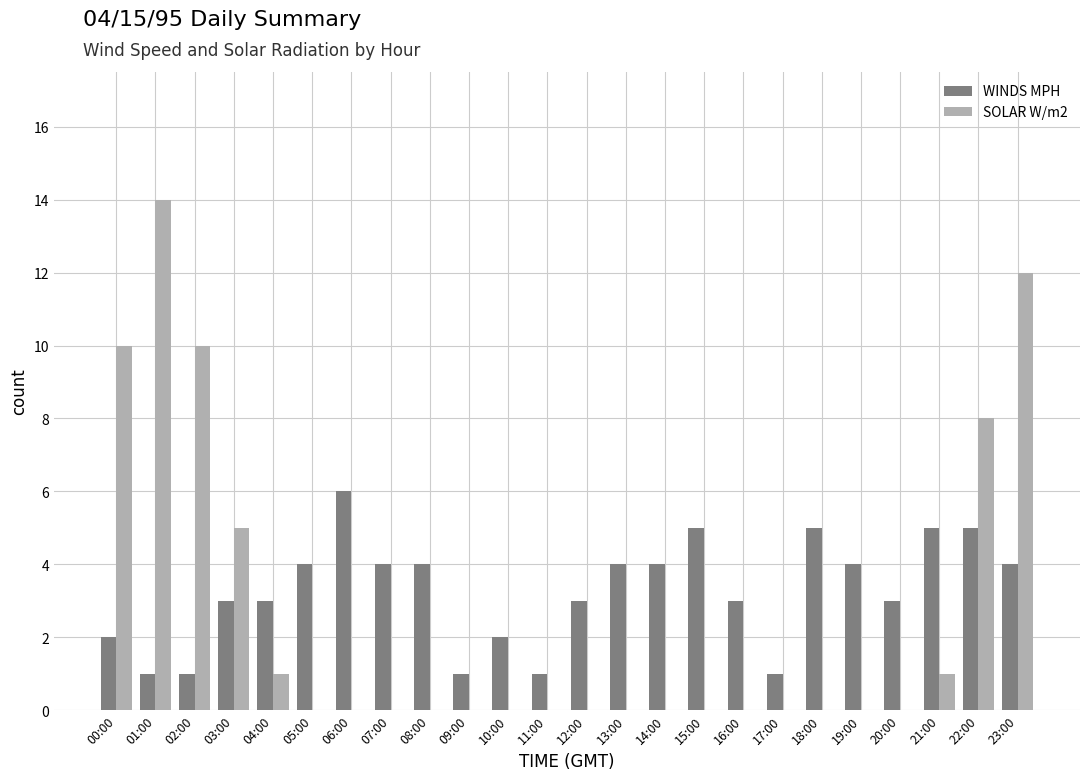

Does the chart contain stacked bars?

No